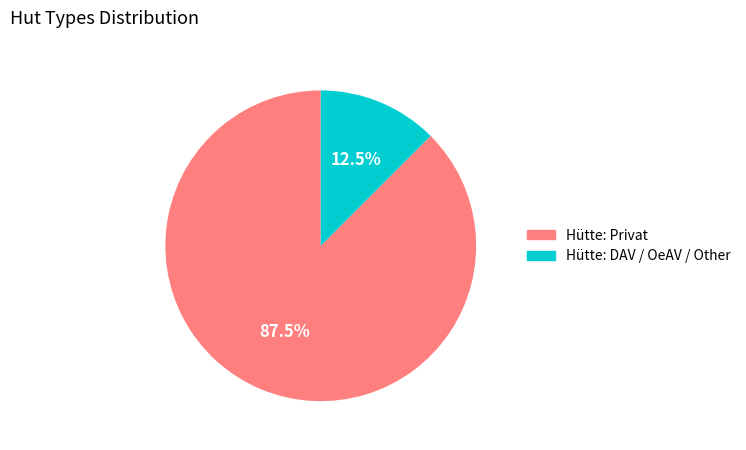

Is there a majority slice in this chart?

Yes